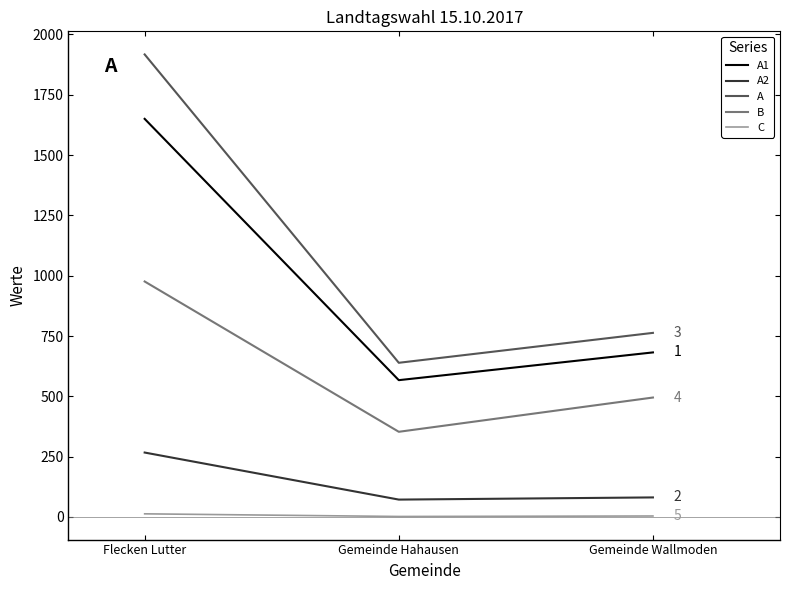

What is the difference between the maximum and second lowest values in the A1 series?

968